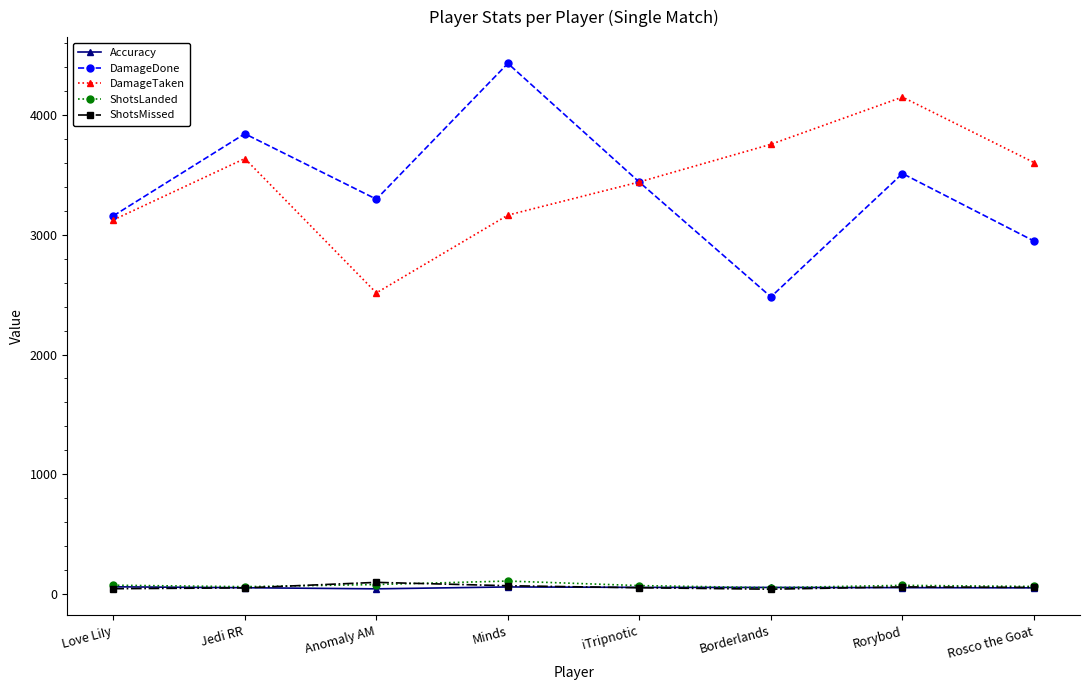

How many data points in ShotsLanded are less than 74?

4